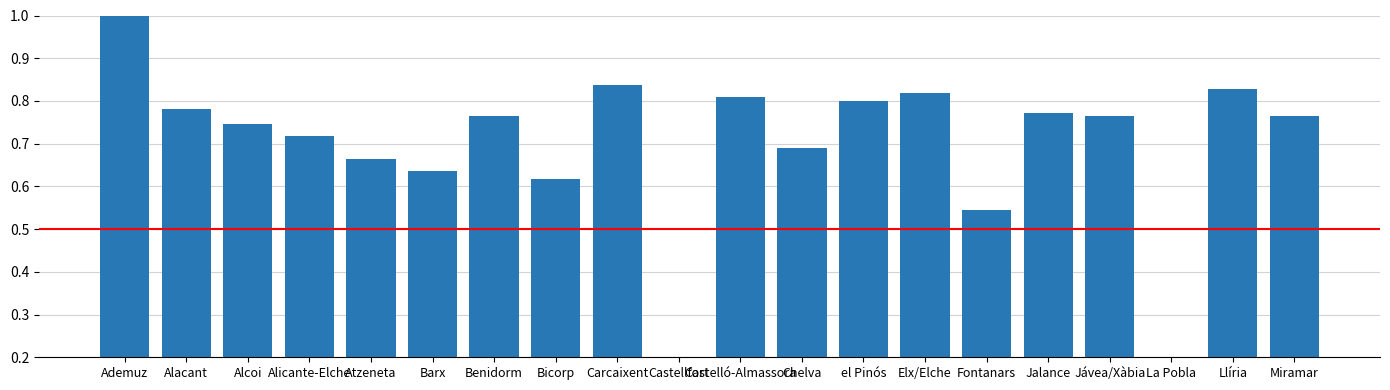

The chart shows a value of 0.4 at Miramar. True or false?

False